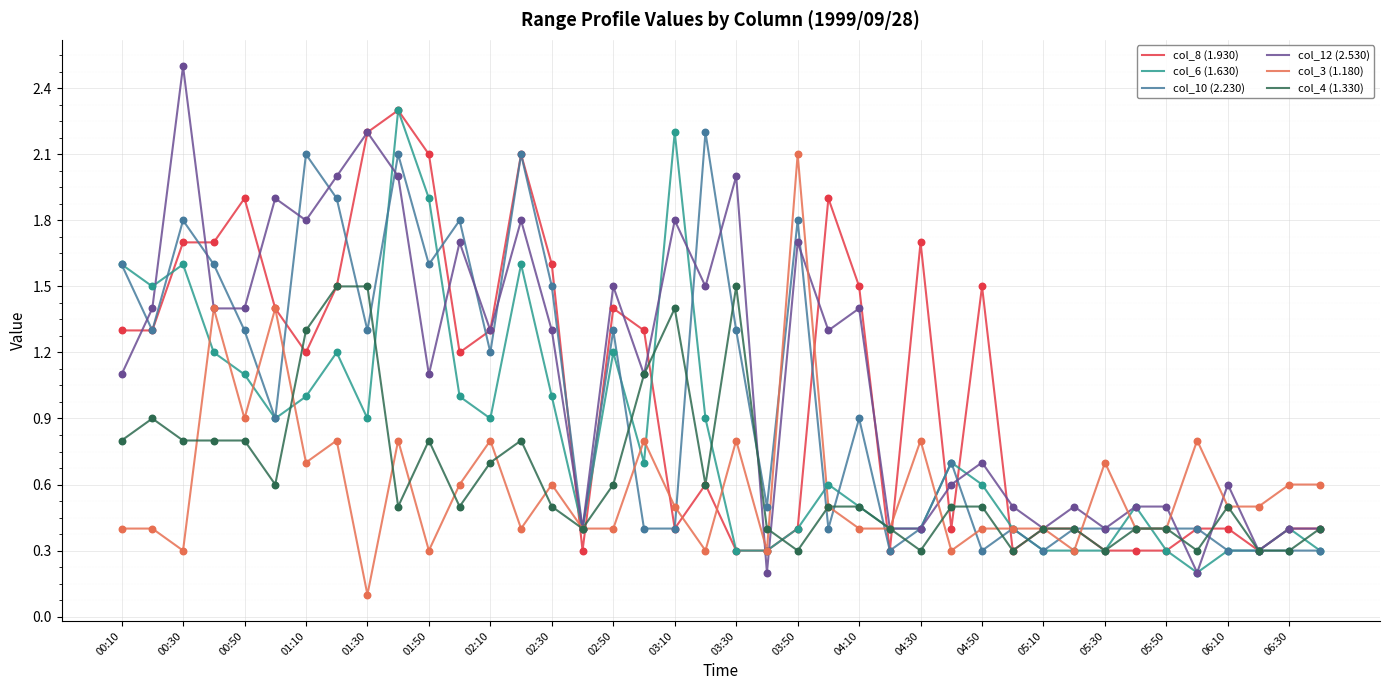

Which series has the widest spread of values?

col_12 (2.530)